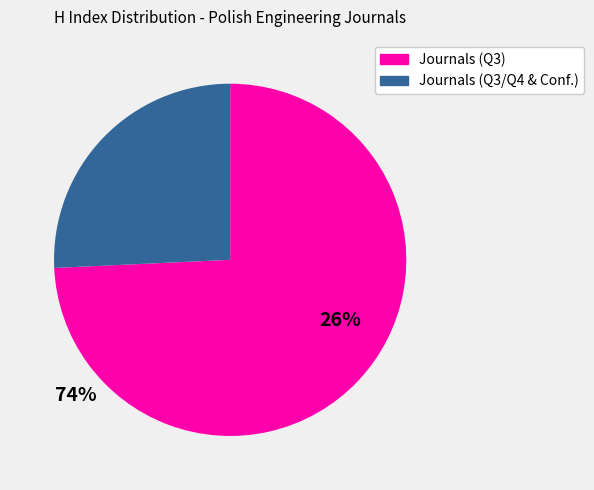

Is there any slice that represents more than half of the pie?

Yes